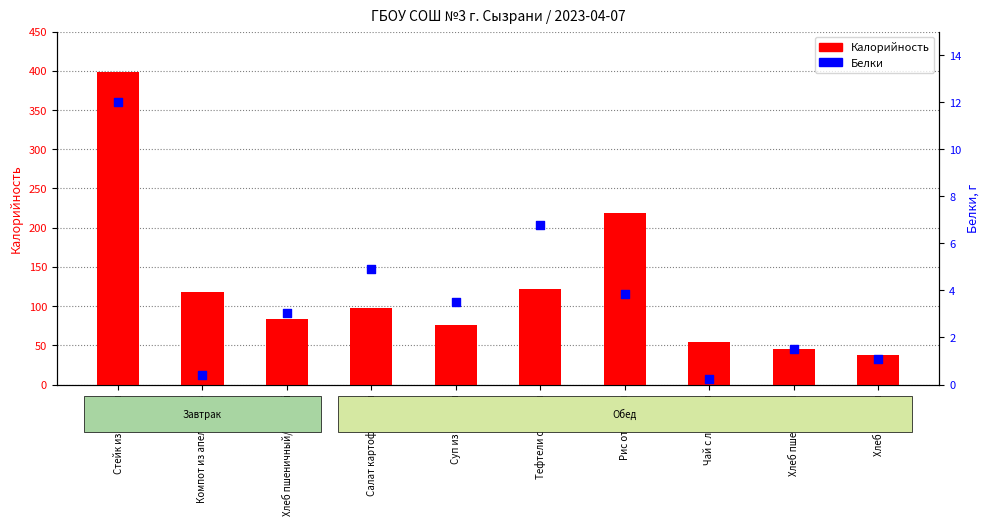

Is the value of Белки at Хлеб ржаной greater than the value of Калорийность at Стейк из курицы?

No